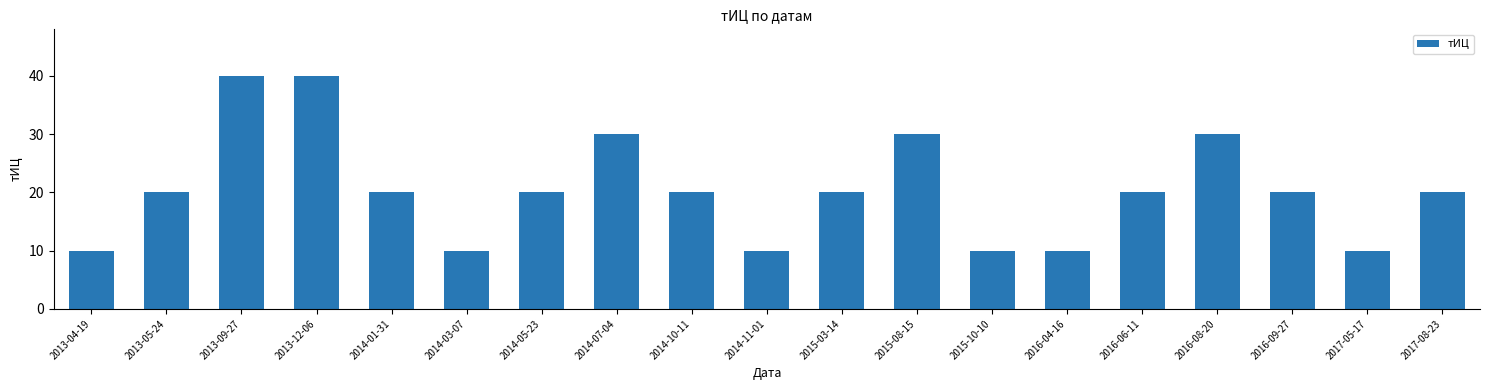

What is the sum of the values at 2017-08-23 and 2016-09-27?

40